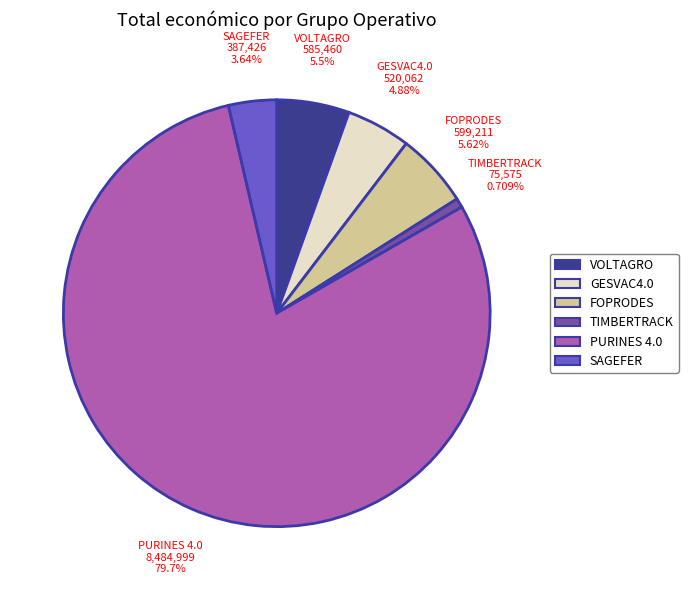

To the nearest percent, what is the average slice percentage?

17%